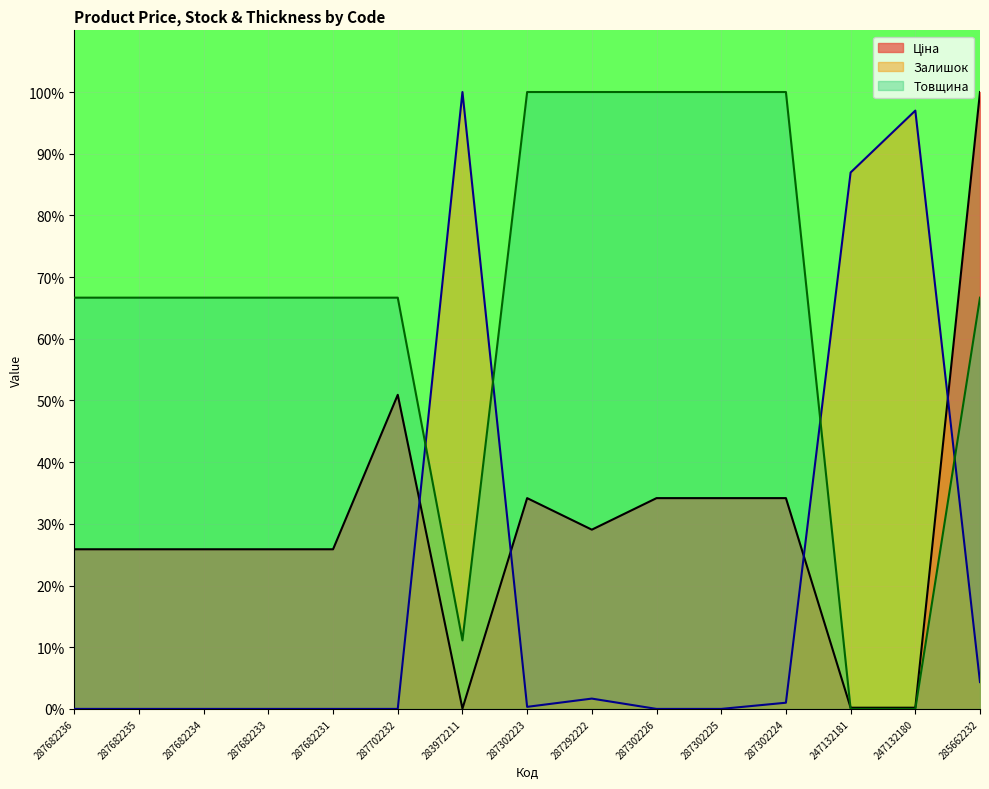

What is the label of the 1st point from the right?

285662232